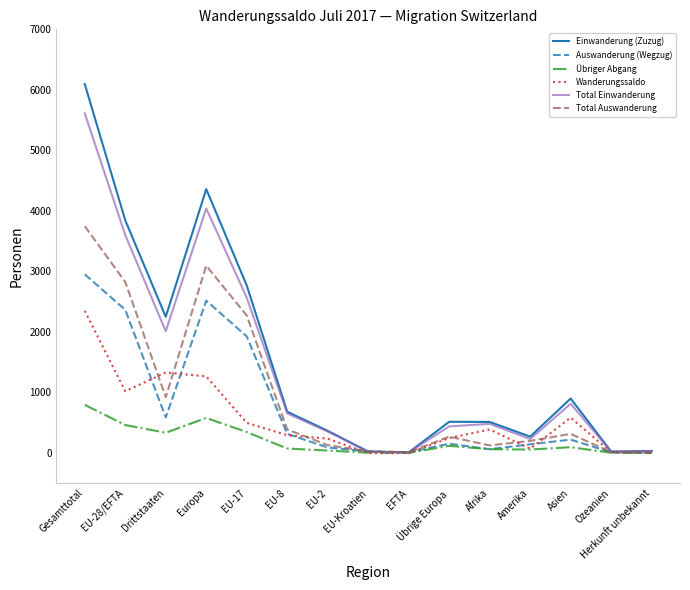

At which category does Auswanderung (Wegzug) reach its first local valley?

Drittstaaten